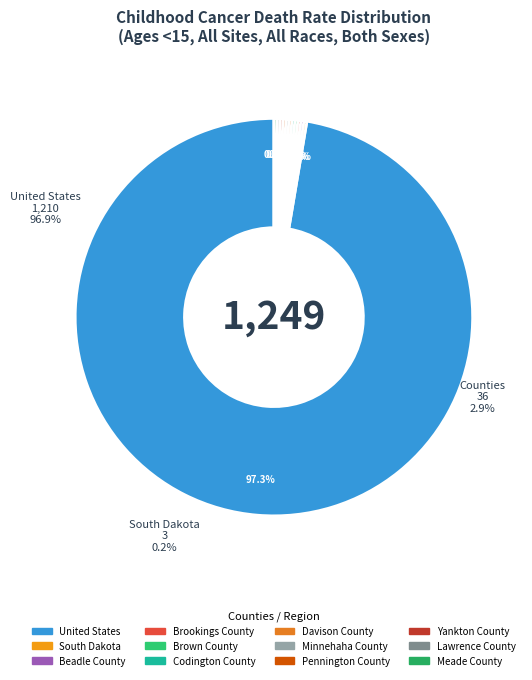

The Pennington County slice represents 0% of the pie. True or false?

True